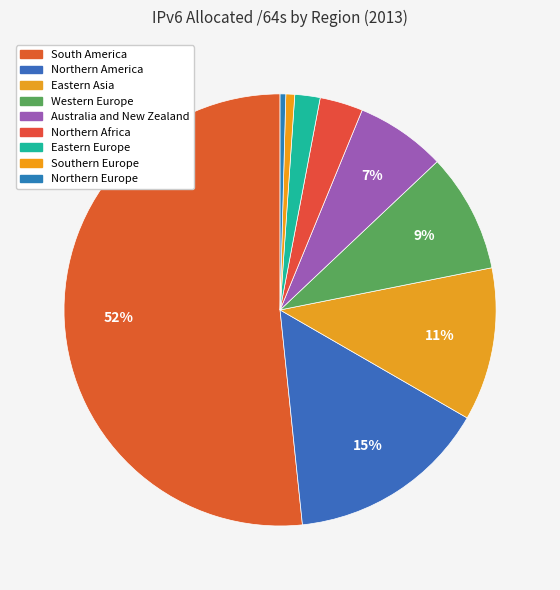

Between Northern Africa and Western Europe, which is larger?

Western Europe